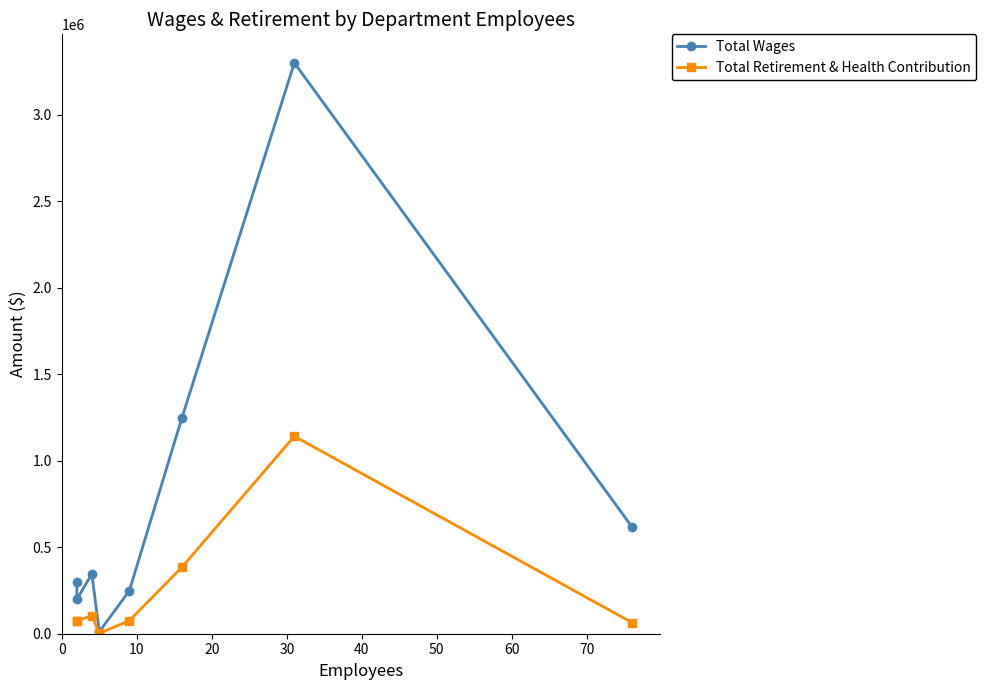

What is the minimum value shown in the chart?

2554